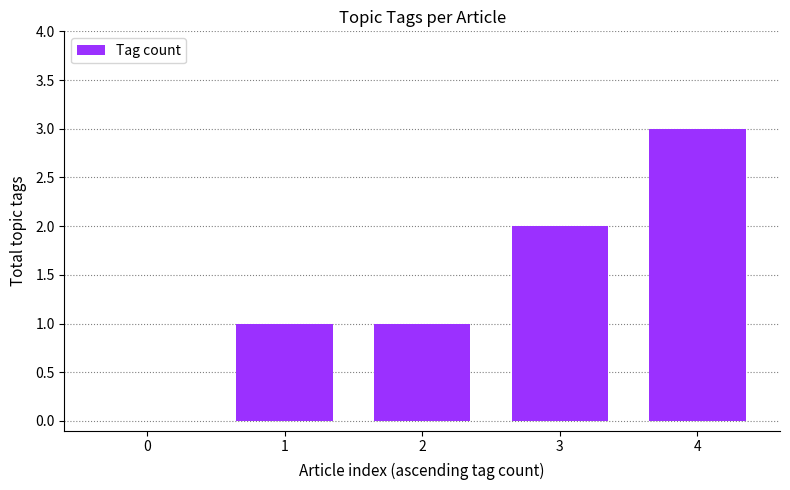

True or false: the data shows 0 at 0.

True